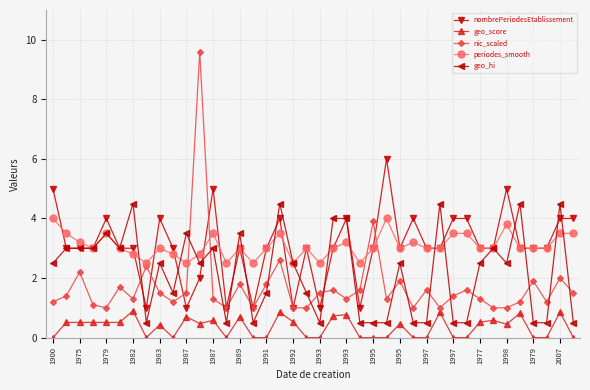

Rank the series by their maximum value, from highest to lowest.

nic_scaled, nombrePeriodesEtablissement, geo_hi, periodes_smooth, geo_score